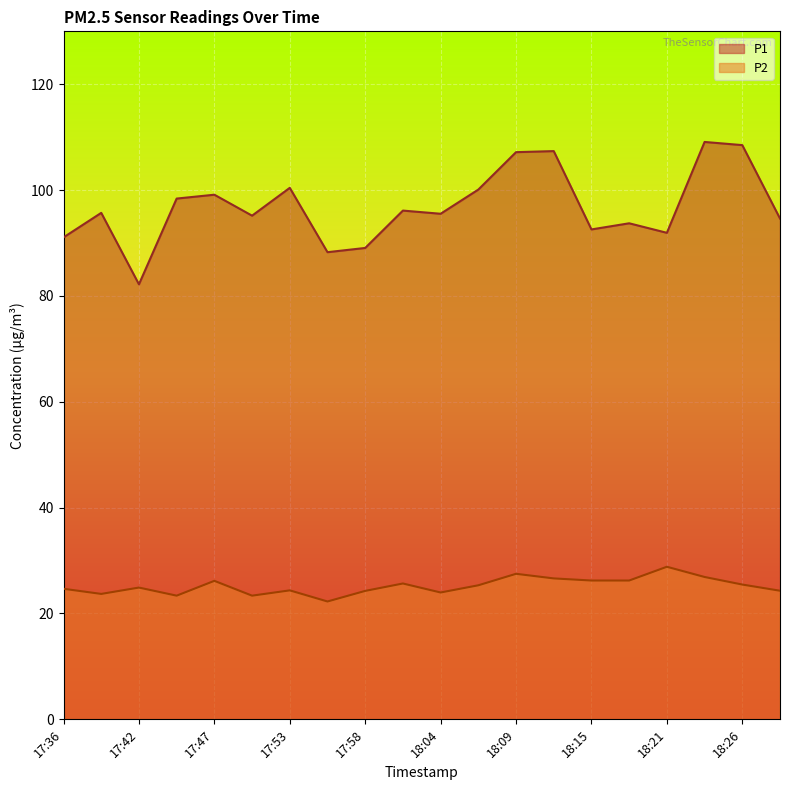

Which category has the lowest value in the P1 series?

17:42